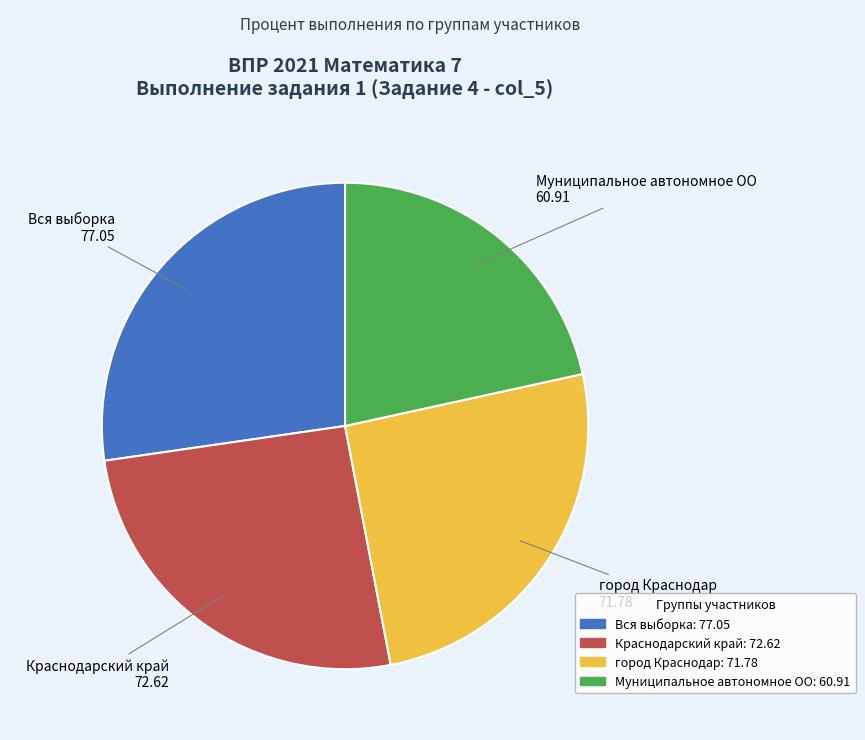

Does any single category account for the majority?

No